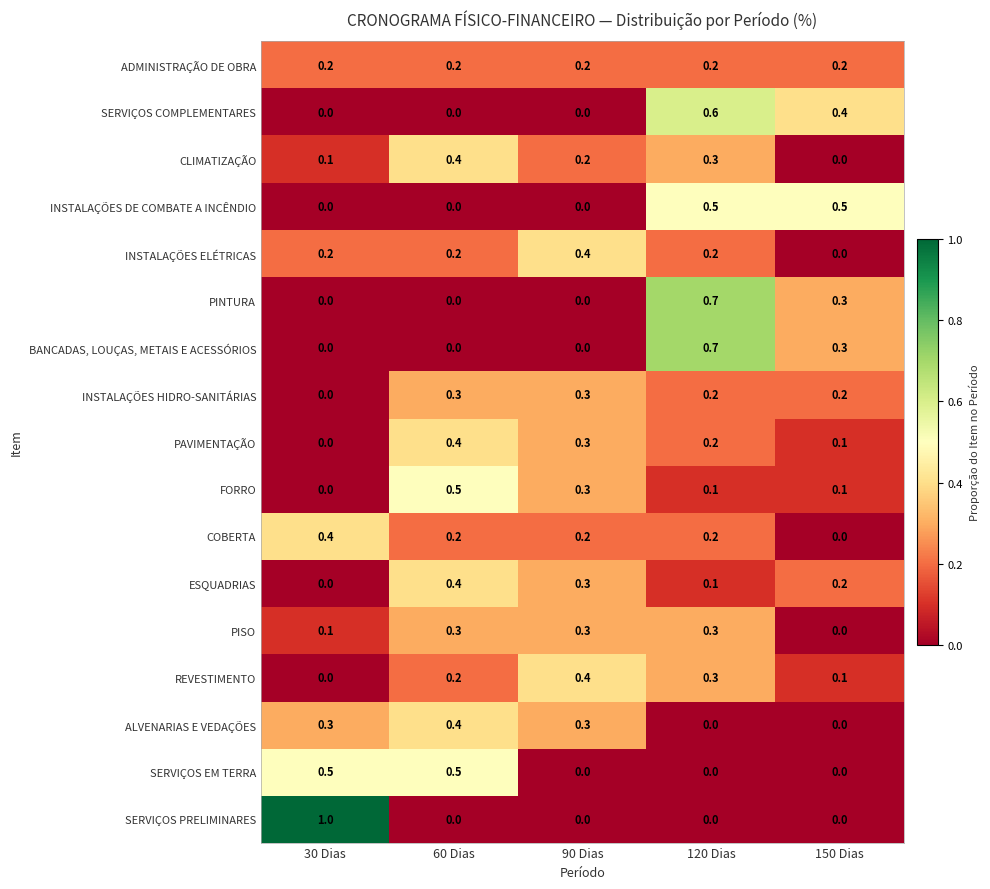

True or false: REVESTIMENTO has a value of 0.0 at 30 Dias.

True